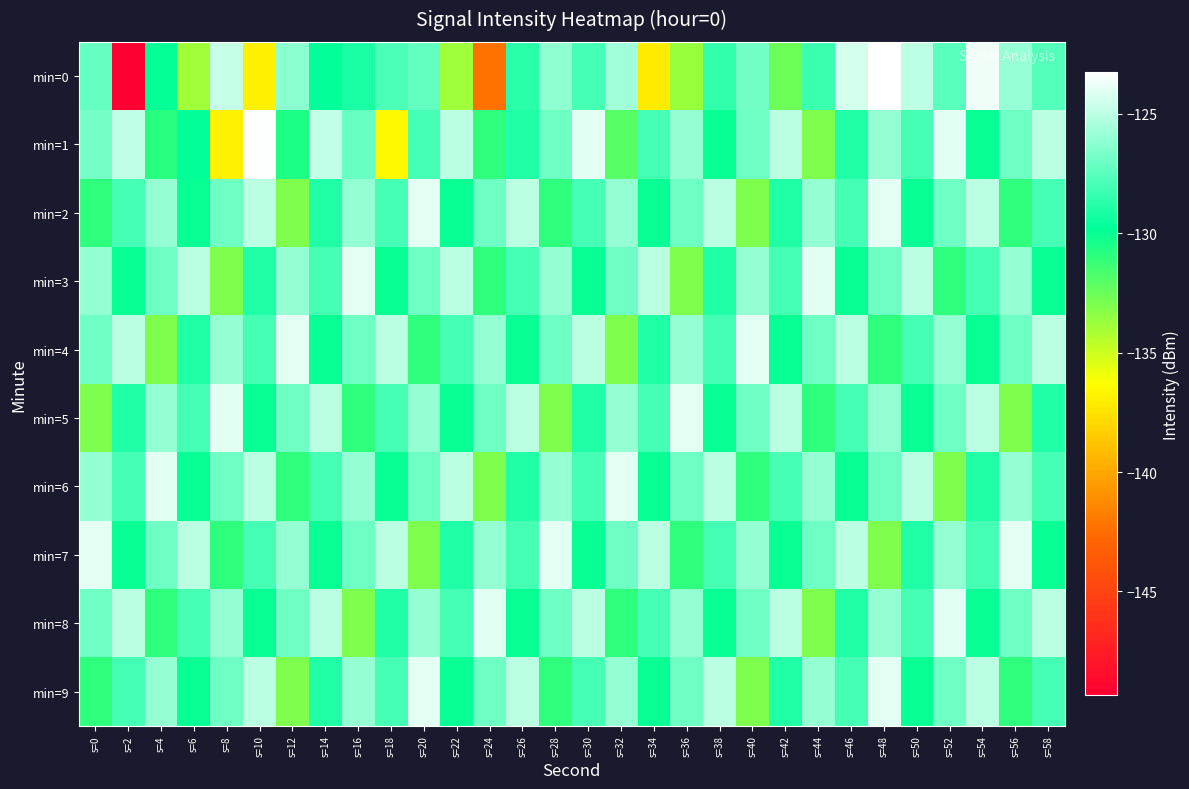

At which category is the sum across all series the highest?

s=48